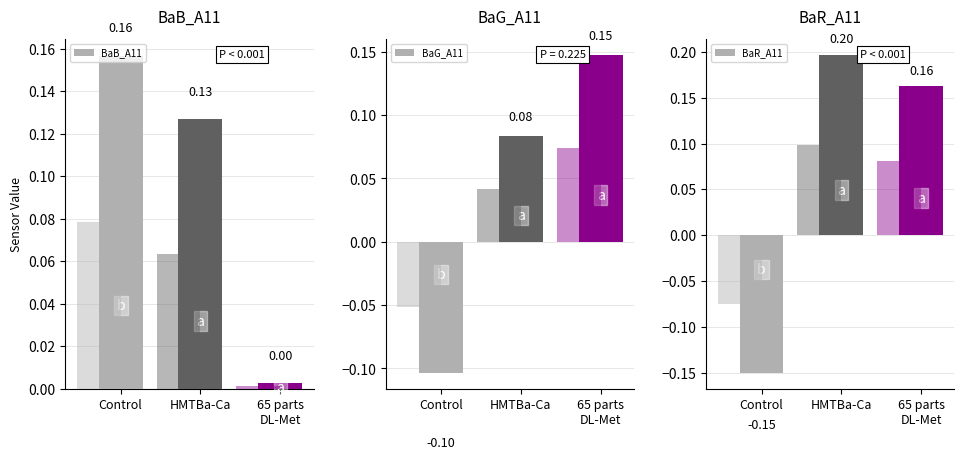

The BaR_A11 series shows 0.2 at HMTBa-Ca. True or false?

True